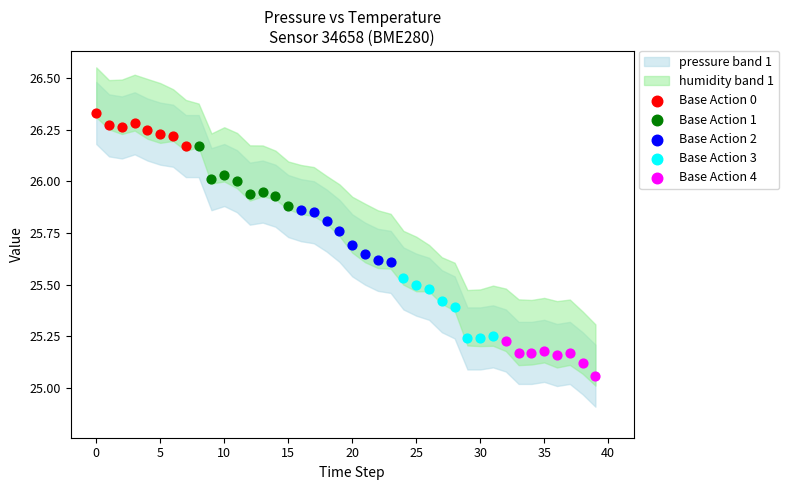

Which series reaches the maximum Y coordinate?

Base Action 0